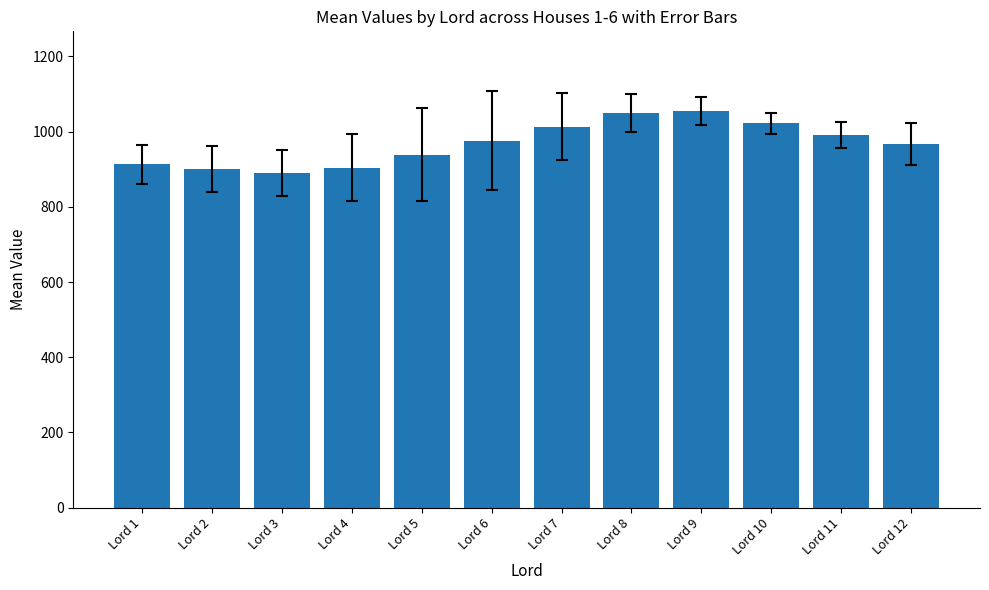

How many data points are above 975?

6